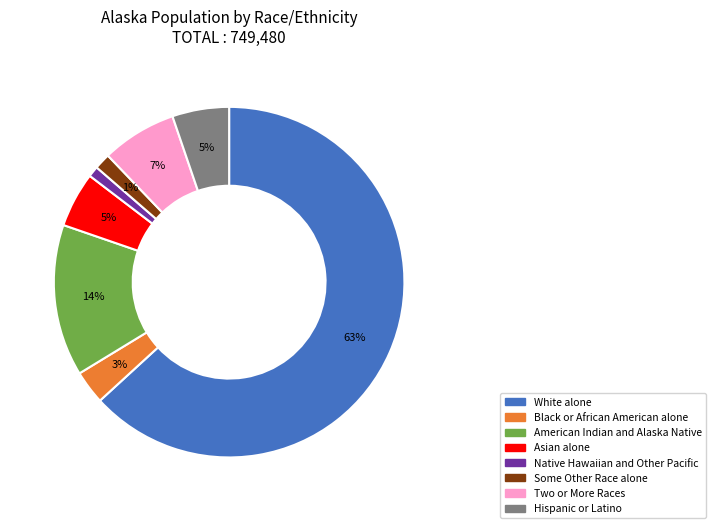

Which has a higher value, Two or More Races or Native Hawaiian and Other Pacific?

Two or More Races